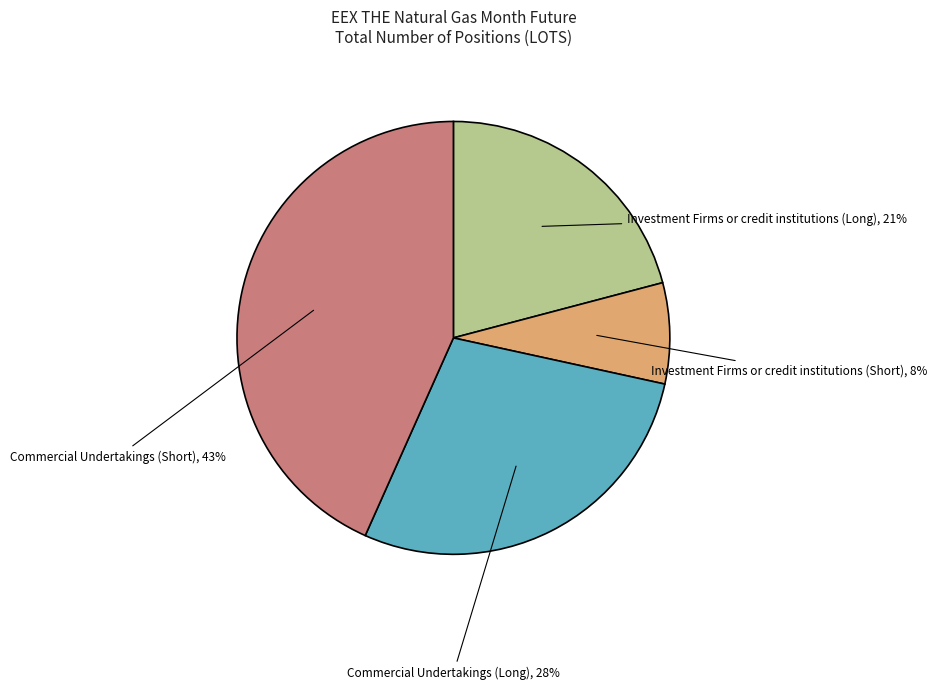

Does any single category account for the majority?

No